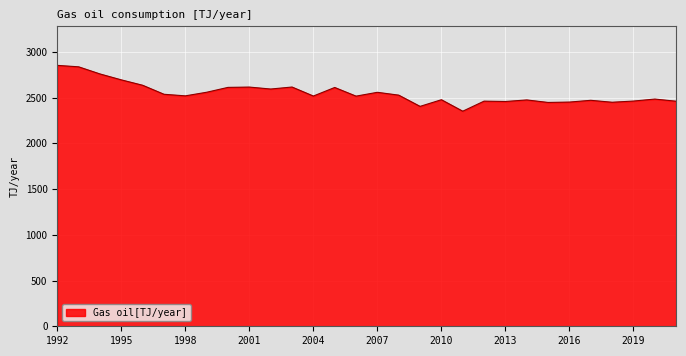

What is the difference between the maximum and minimum values?

501.3